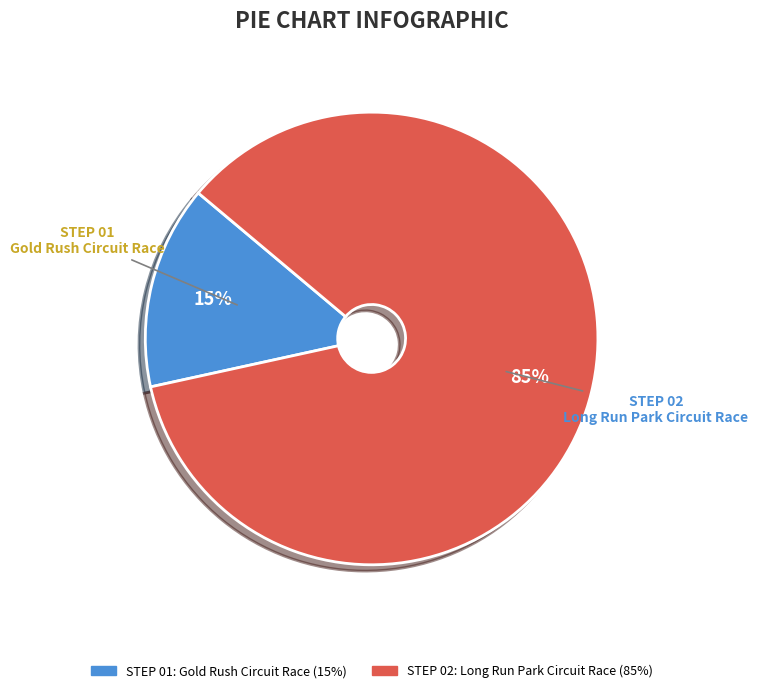

Is there any slice that represents more than half of the pie?

Yes